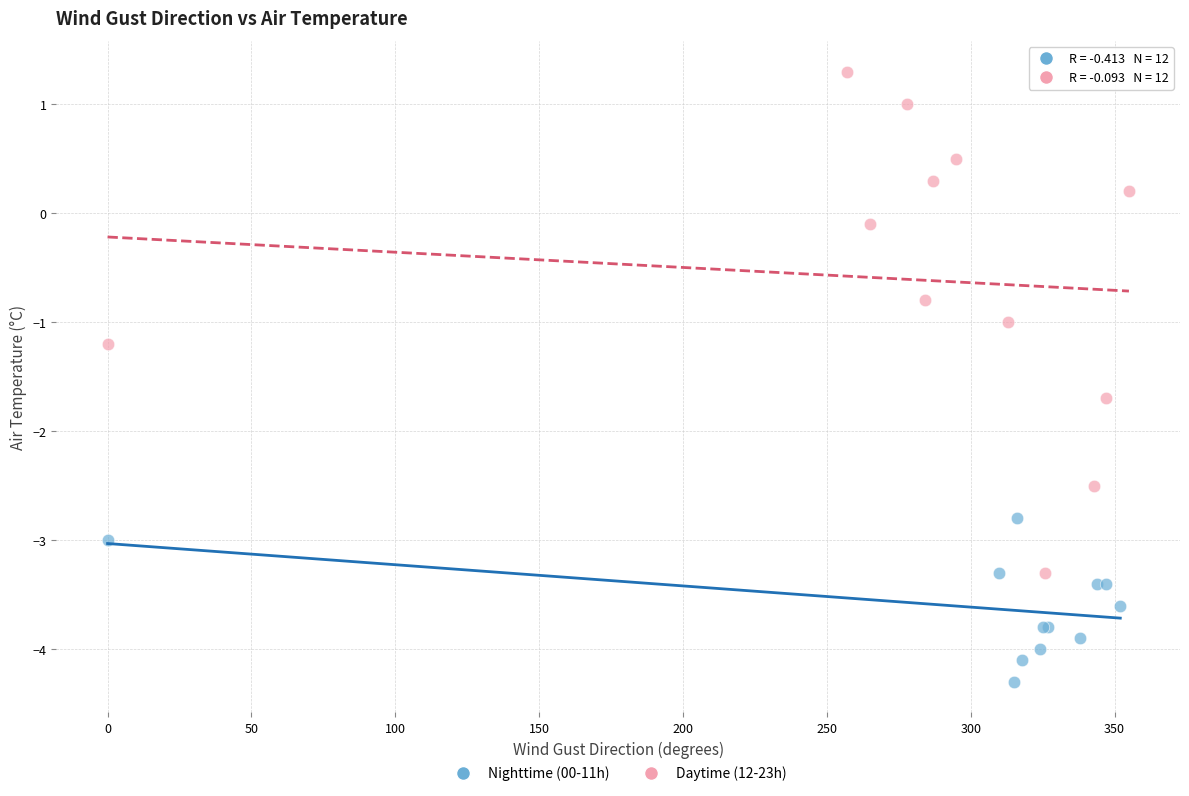

Which series reaches the minimum Y coordinate?

Nighttime (00-11h)